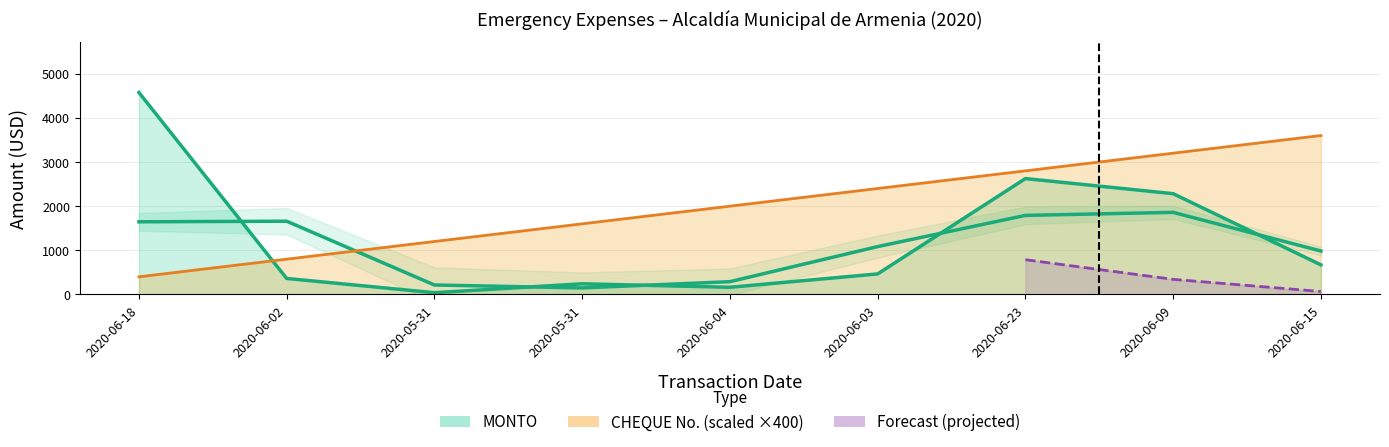

What is the total value across all series at 2020-05-31?

1240.0